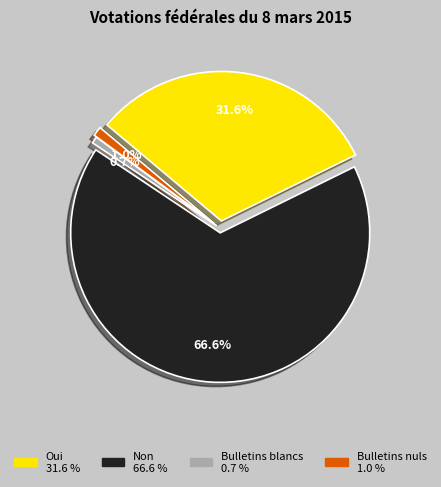

Which has a higher value, Bulletins nuls or Non?

Non